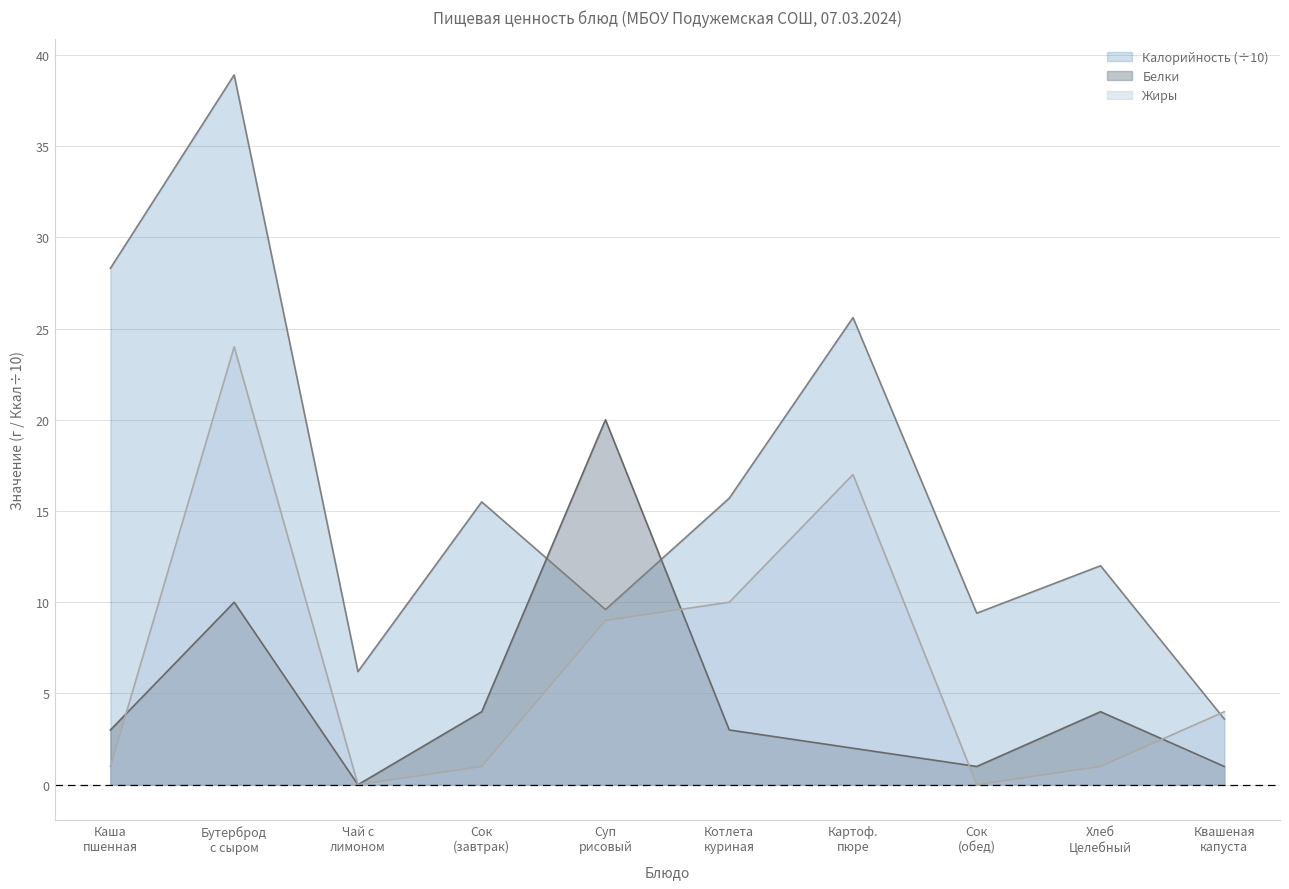

How many values in the Калорийность series exceed 15?

5